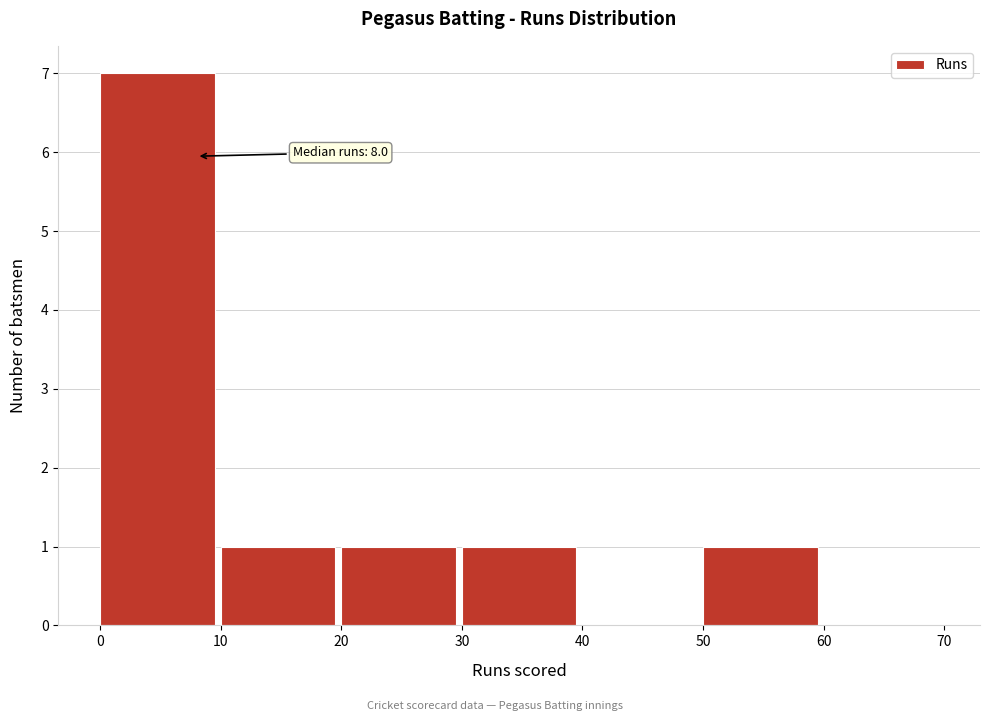

Which range on the x-axis has the tallest bar?

0 to 10